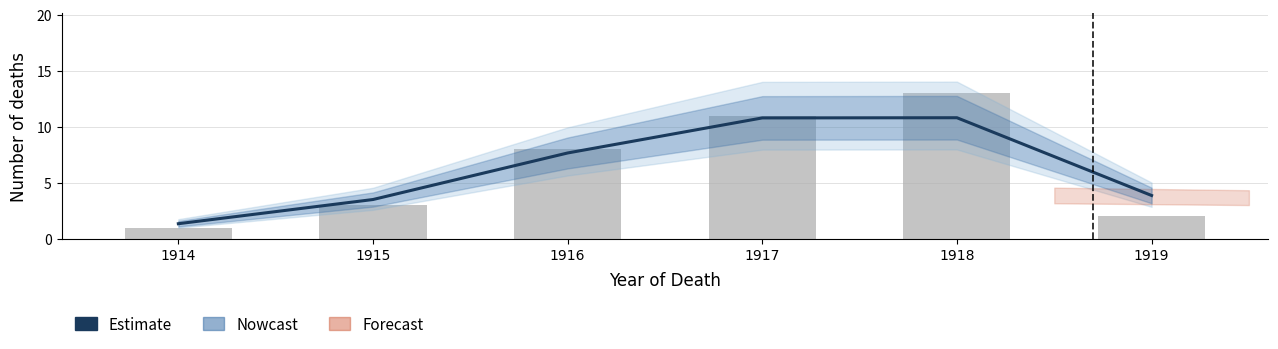

What is the difference between the maximum and minimum values?

9.5